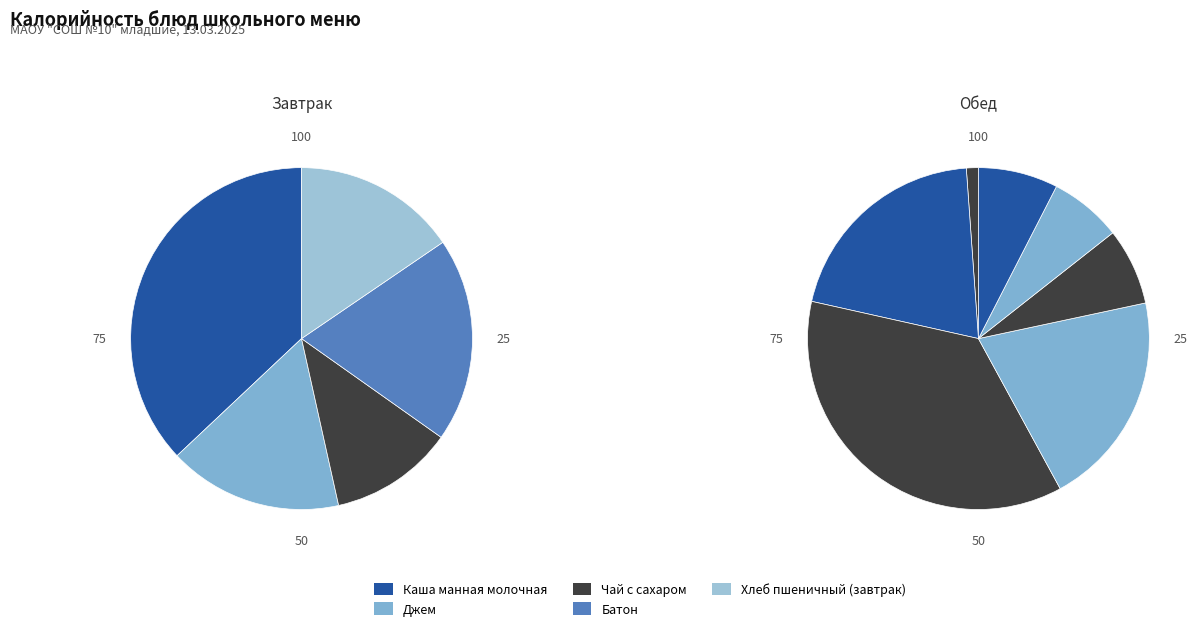

Is there a majority slice in this chart?

No